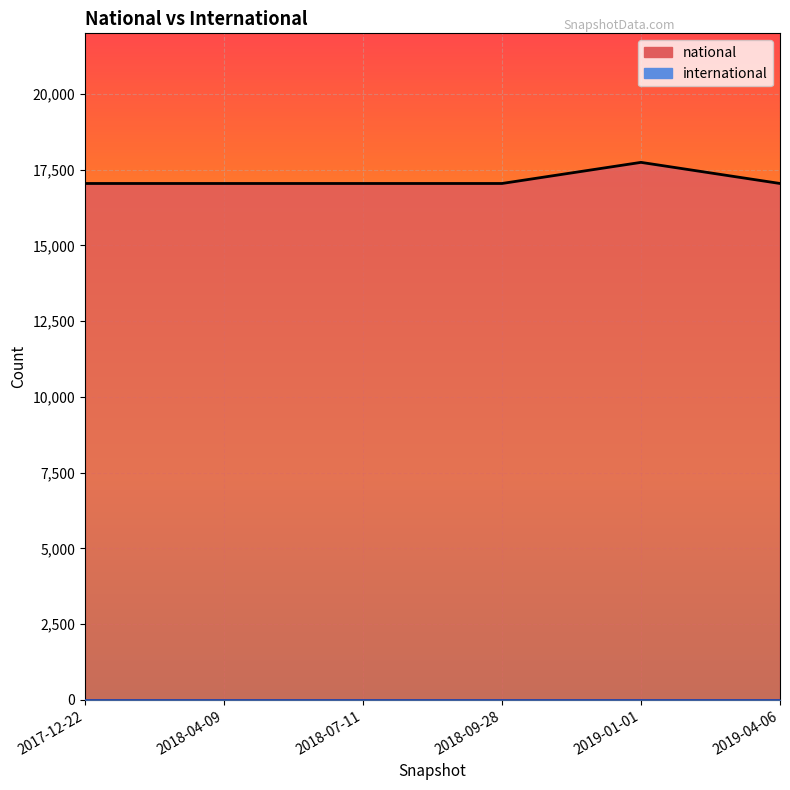

What is the label of the 3rd point from the right?

2018-09-28